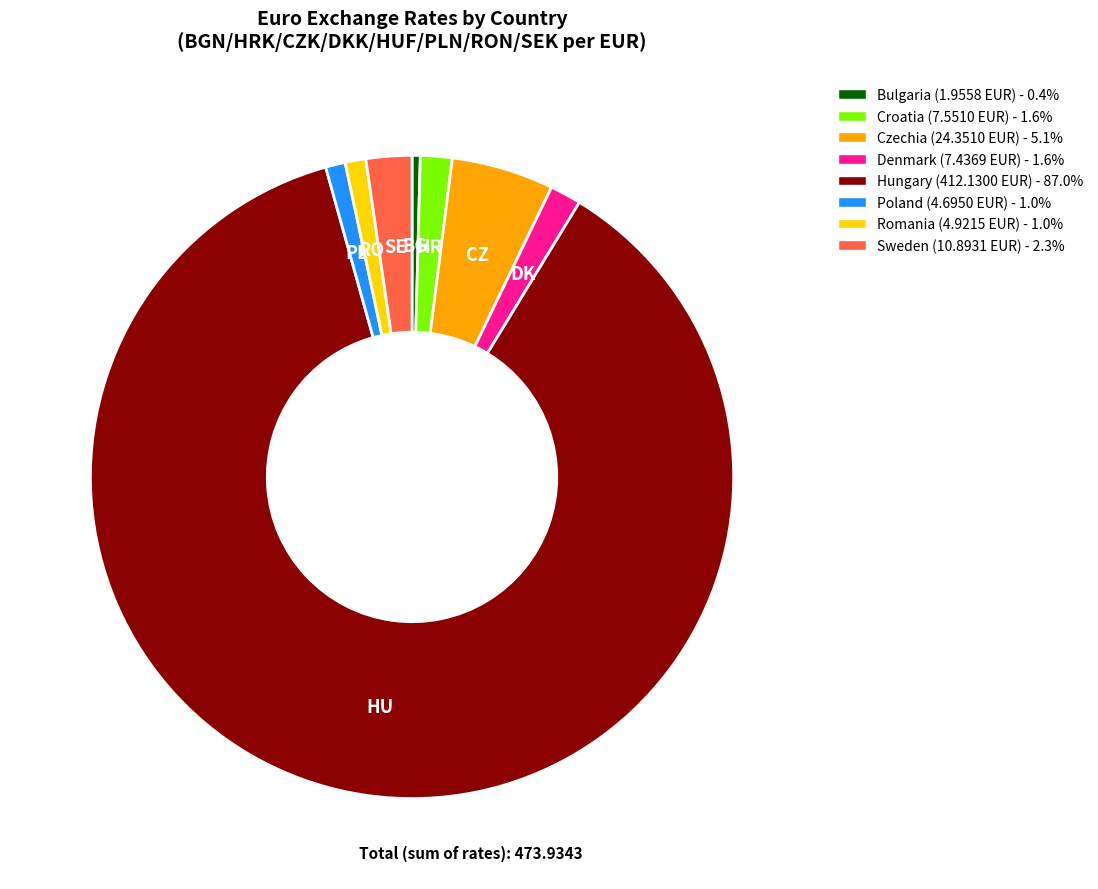

Which slice is the largest?

Hungary